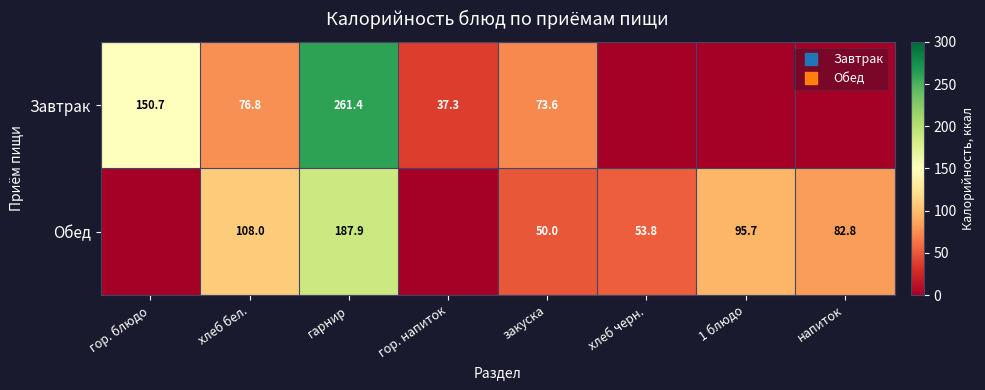

What is the difference between the maximum and minimum values in the Завтрак series?

261.4